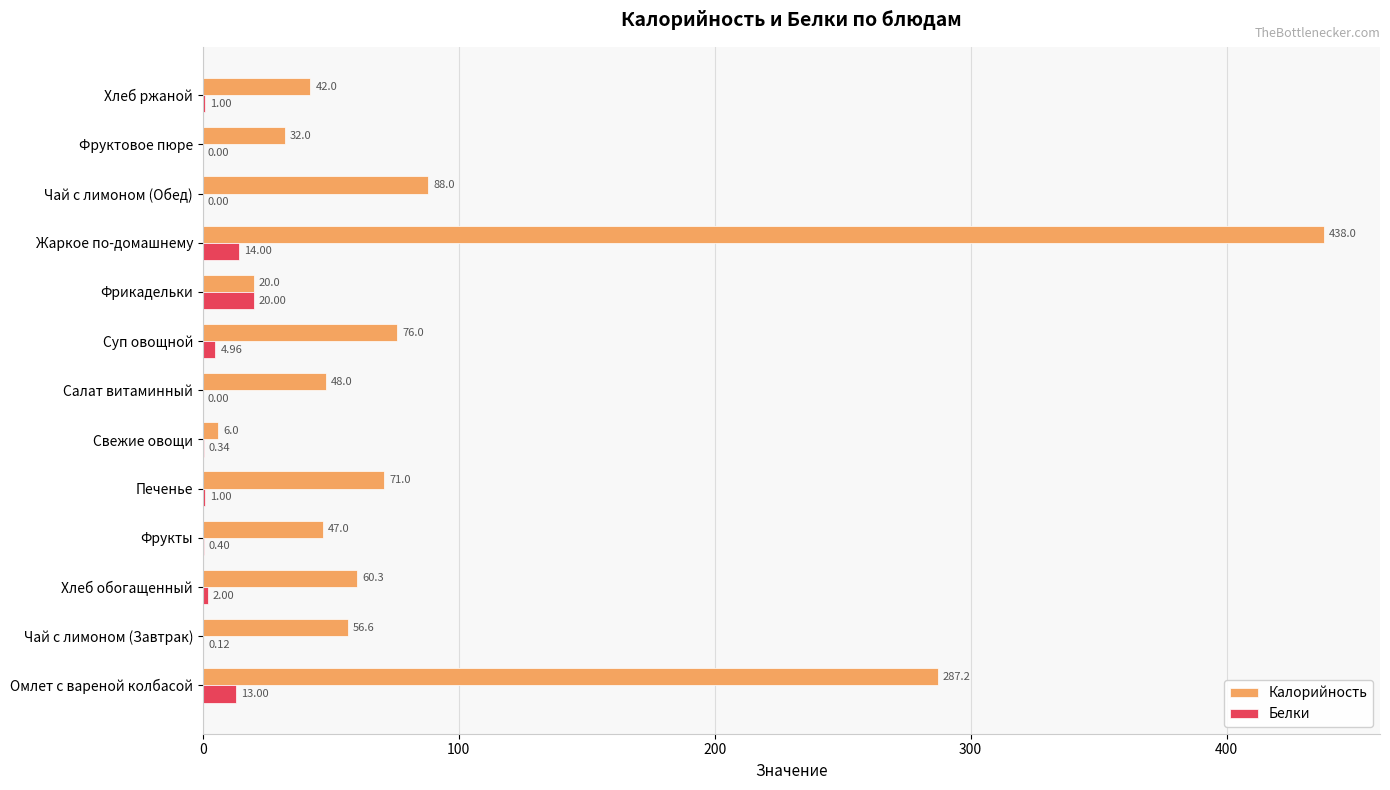

How many positive values does the Белки series have?

10